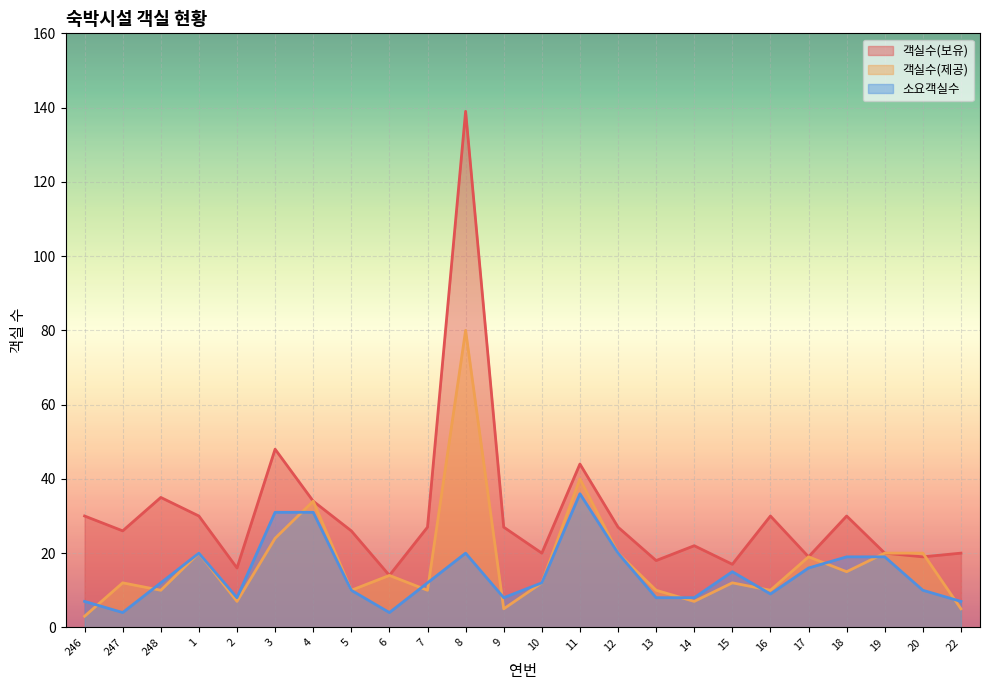

What is the label of the 6th point from the right?

16